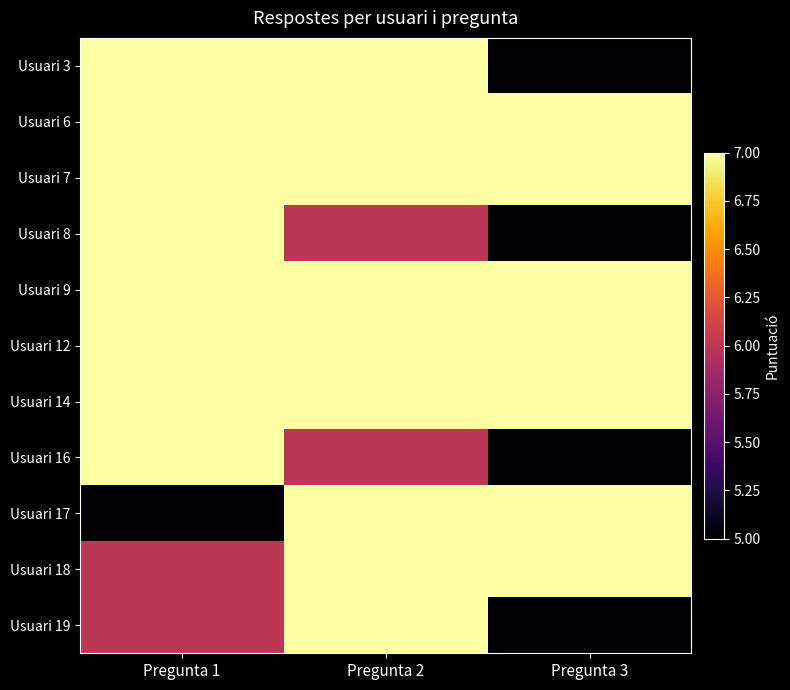

Reading left to right, list all the values displayed in this chart.

Usuari 3: Pregunta 1=7	Pregunta 2=7	Pregunta 3=5
Usuari 6: Pregunta 1=7	Pregunta 2=7	Pregunta 3=7
Usuari 7: Pregunta 1=7	Pregunta 2=7	Pregunta 3=7
Usuari 8: Pregunta 1=7	Pregunta 2=6	Pregunta 3=5
Usuari 9: Pregunta 1=7	Pregunta 2=7	Pregunta 3=7
Usuari 12: Pregunta 1=7	Pregunta 2=7	Pregunta 3=7
Usuari 14: Pregunta 1=7	Pregunta 2=7	Pregunta 3=7
Usuari 16: Pregunta 1=7	Pregunta 2=6	Pregunta 3=5
Usuari 17: Pregunta 1=5	Pregunta 2=7	Pregunta 3=7
Usuari 18: Pregunta 1=6	Pregunta 2=7	Pregunta 3=7
Usuari 19: Pregunta 1=6	Pregunta 2=7	Pregunta 3=5